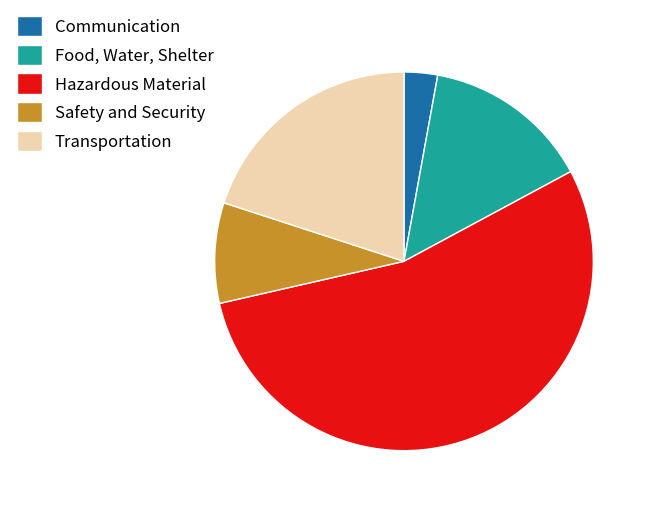

Rank the categories by value from lowest to highest.

Communication, Safety and Security, Food, Water, Shelter, Transportation, Hazardous Material